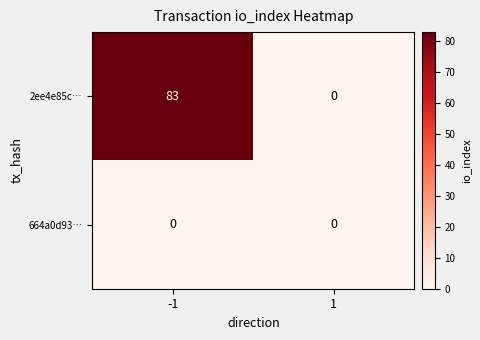

List the series in order of their overall mean, lowest first.

664a0d93…, 2ee4e85c…